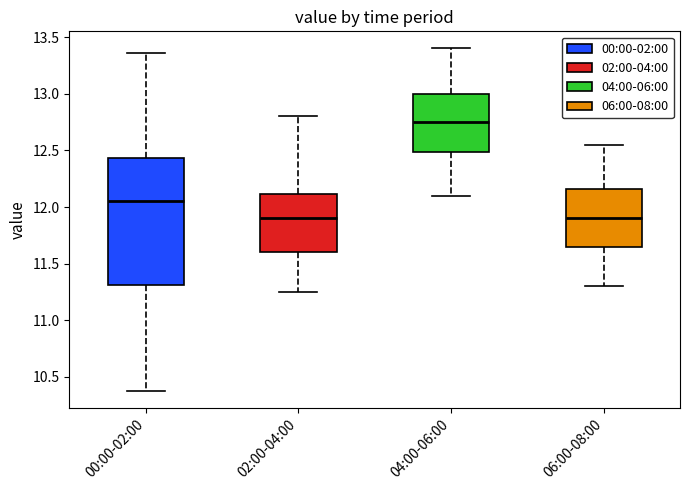

Where does the median line of the box for 06:00-08:00 sit on the y-axis? The values are not printed on the chart, so give them approximately, as read against the axis.

11.90